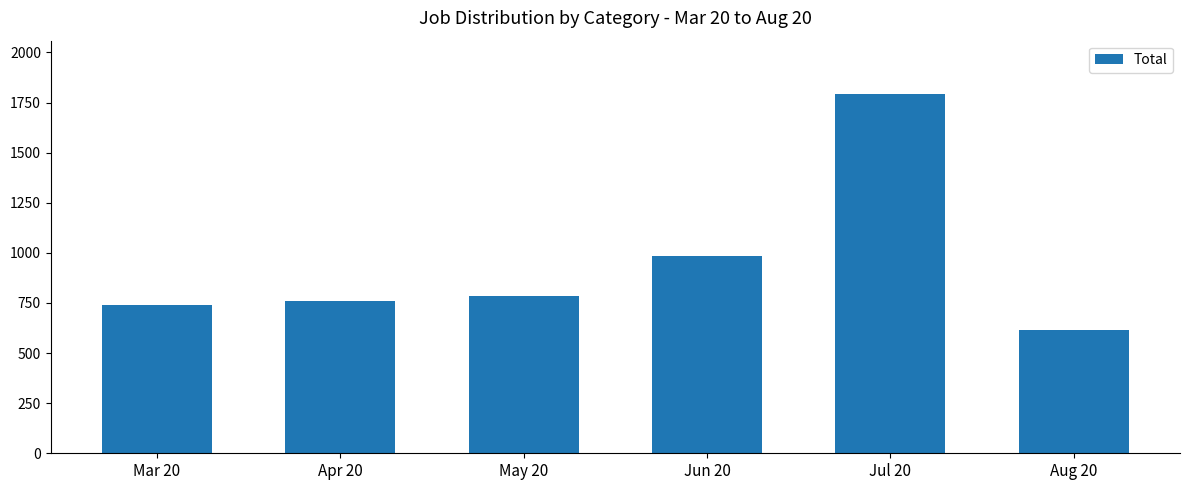

At which label is the value closest to 1203?

Jun 20